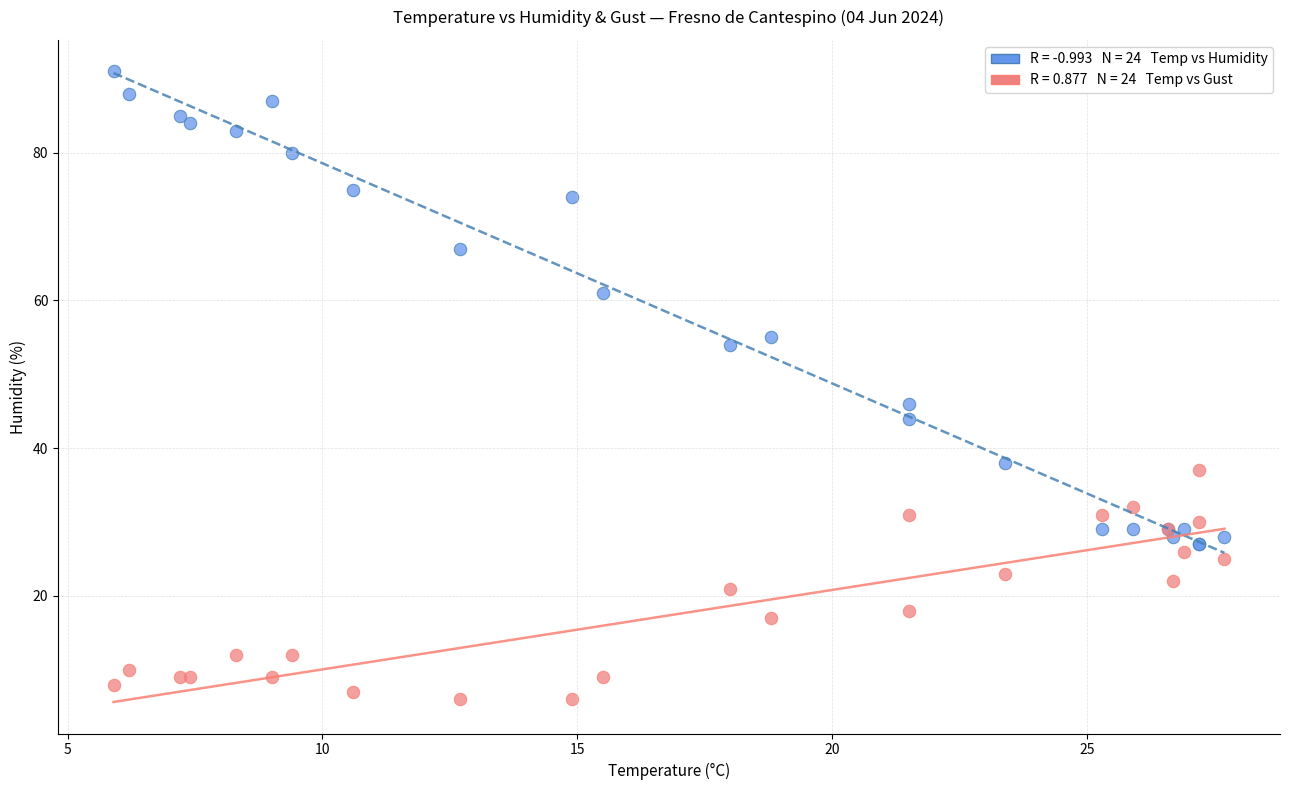

Across all series, what Y value is closest to 48?

46